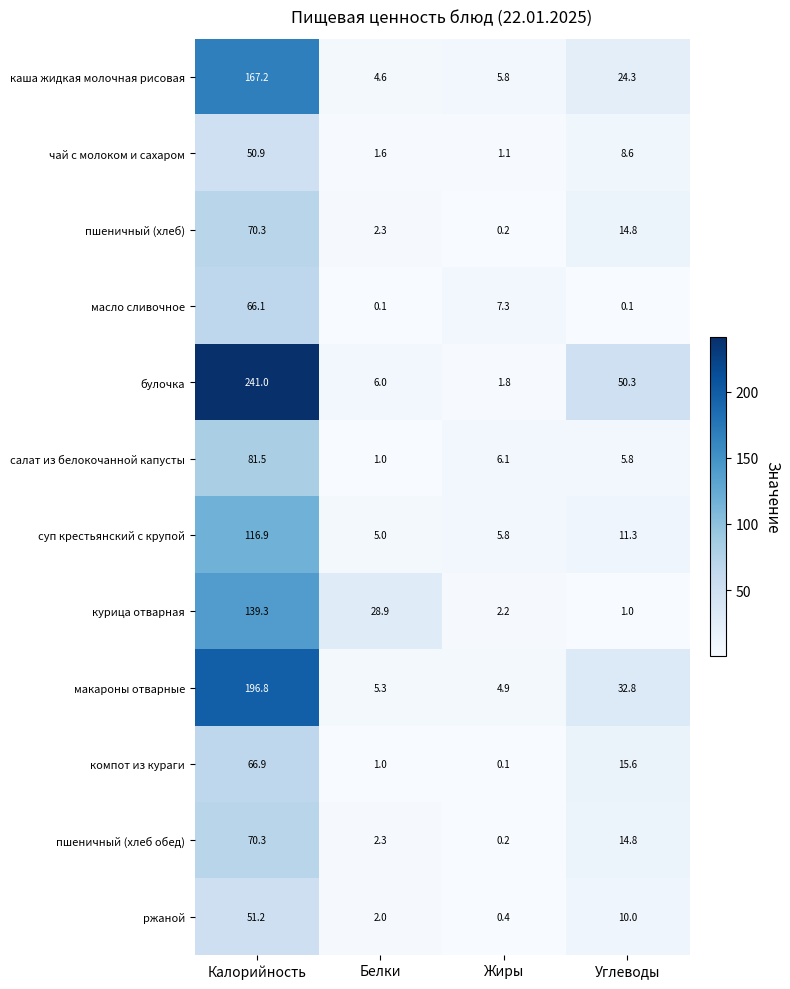

At which category does the chart reach its peak across all series?

Калорийность